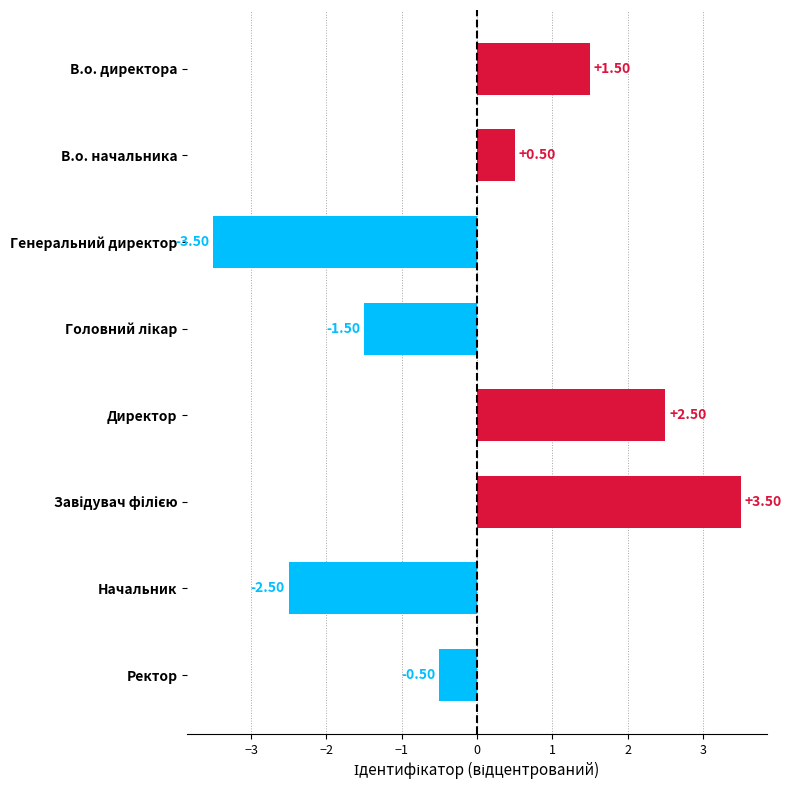

Which label corresponds to the smallest value in the chart?

Генеральний директор